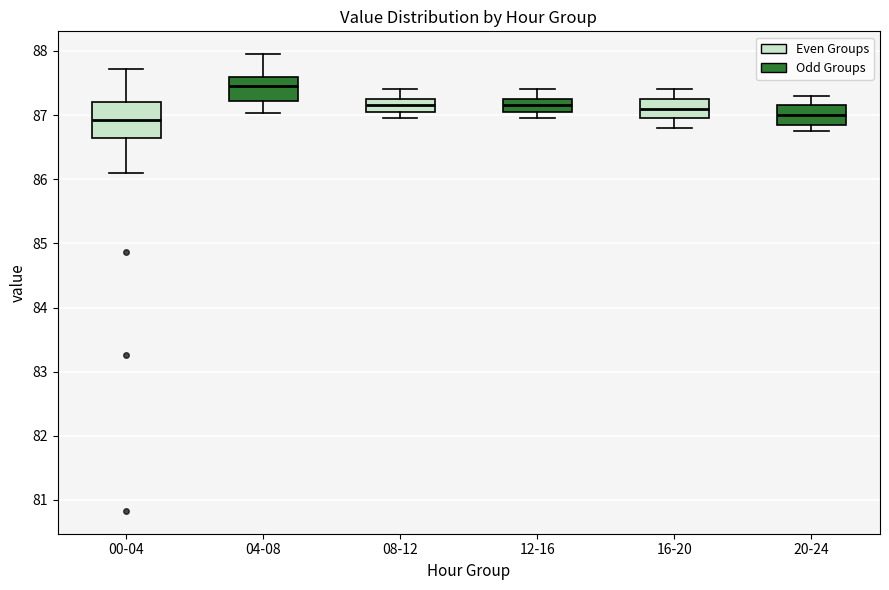

Which box's median line is the highest?

04-08